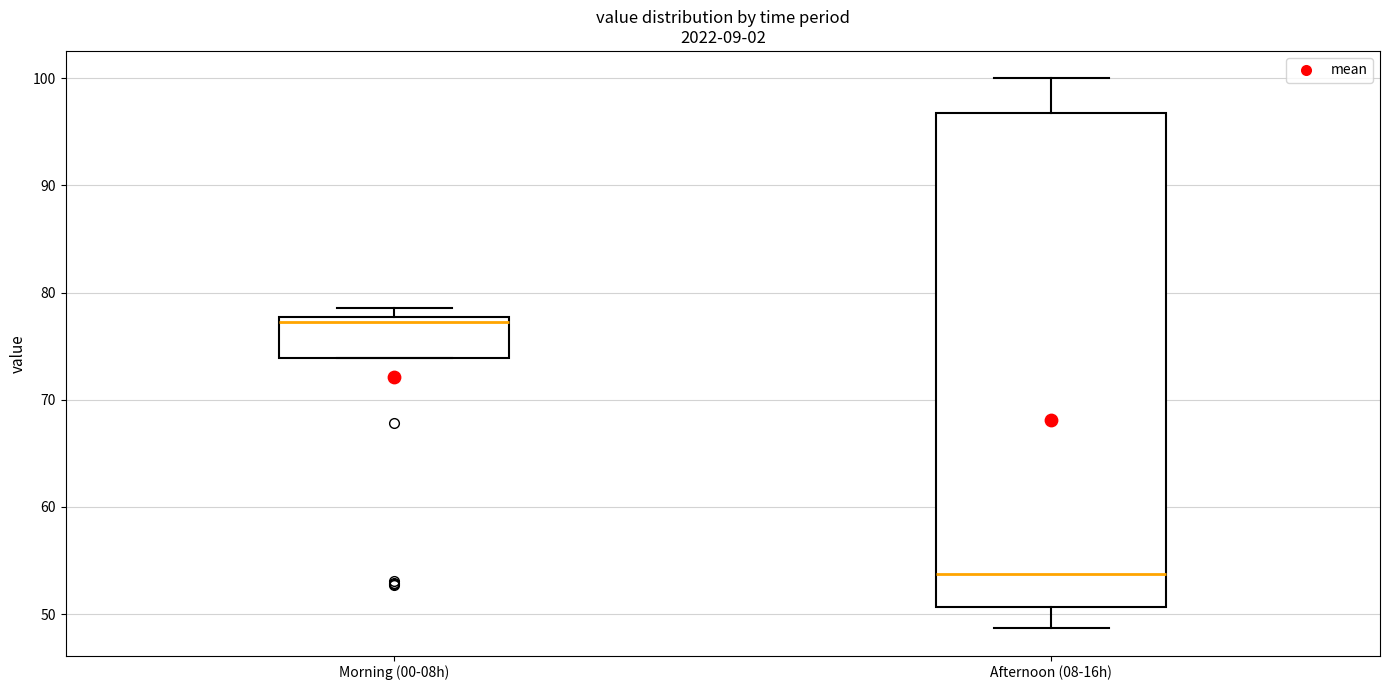

Reading left to right, read every box against the y-axis: the position of its median line, the range the box covers, and the ends of its whiskers. The values are not printed on the chart, so give them approximately, as read against the axis.

Morning (00-08h): median 77, box 74 to 78, whiskers 74 to 79
Afternoon (08-16h): median 54, box 51 to 97, whiskers 49 to 100